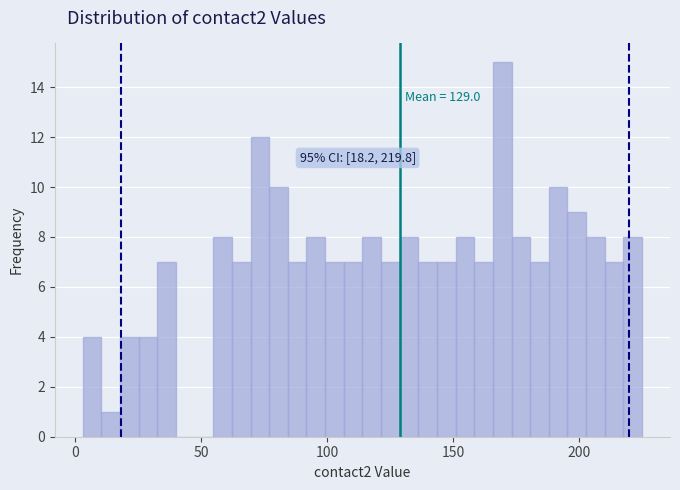

Read against the x-axis, roughly where is the centre of the tallest bar?

170